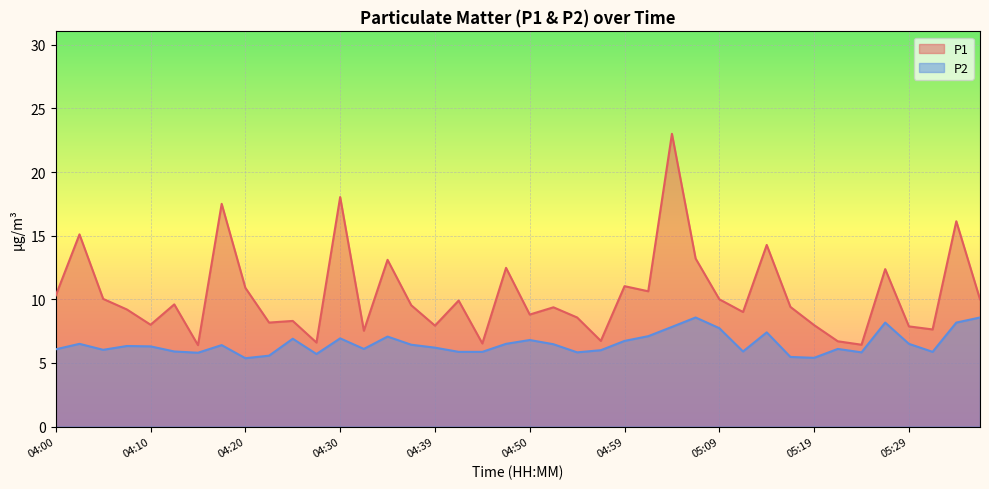

At how many categories does at least one series exceed 21?

1